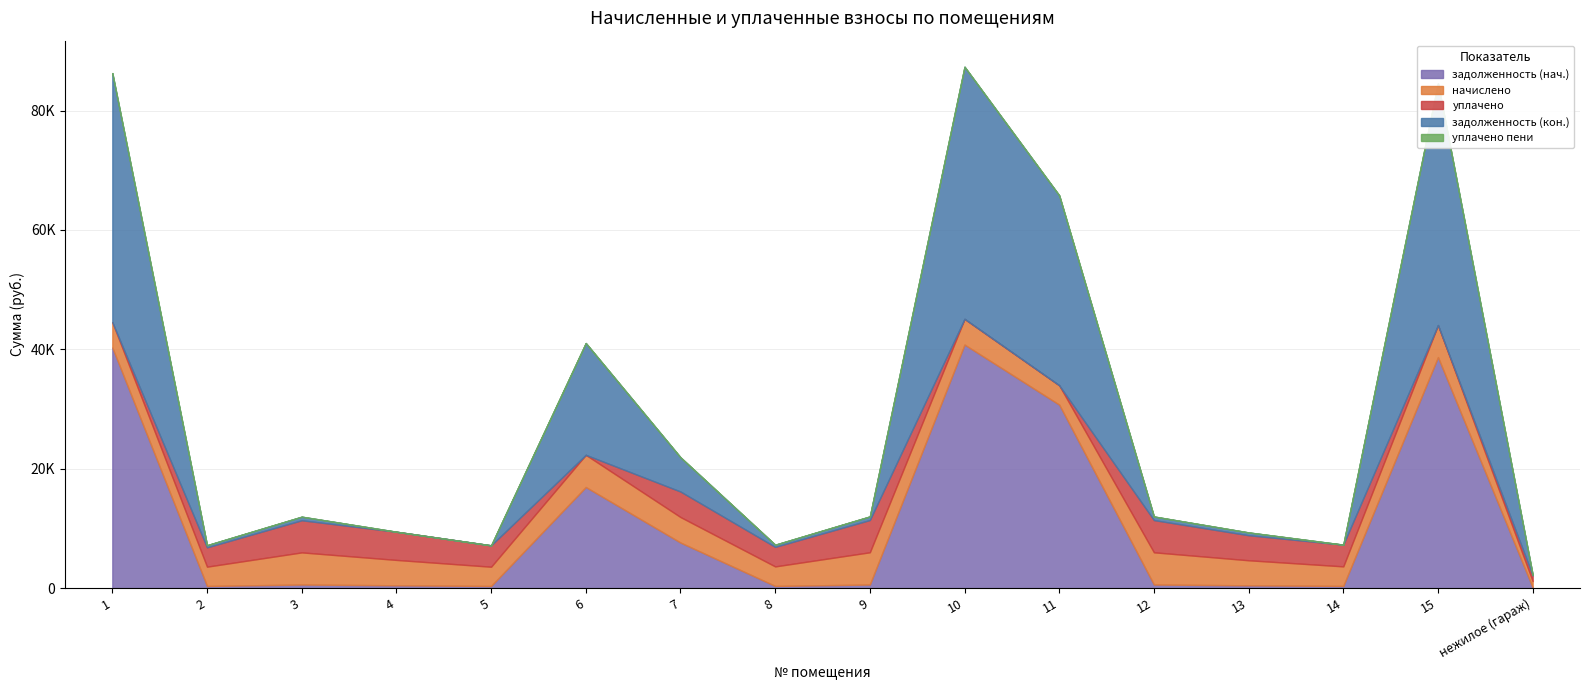

Does the chart display data point markers on the line(s)?

No